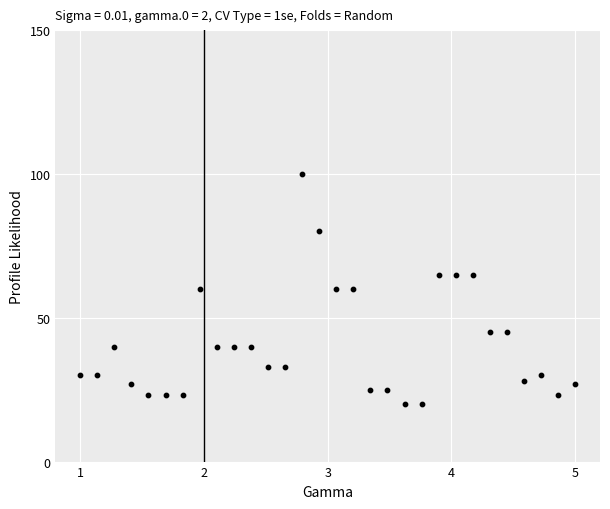

What is the range of X values (max minus min)?

4.0